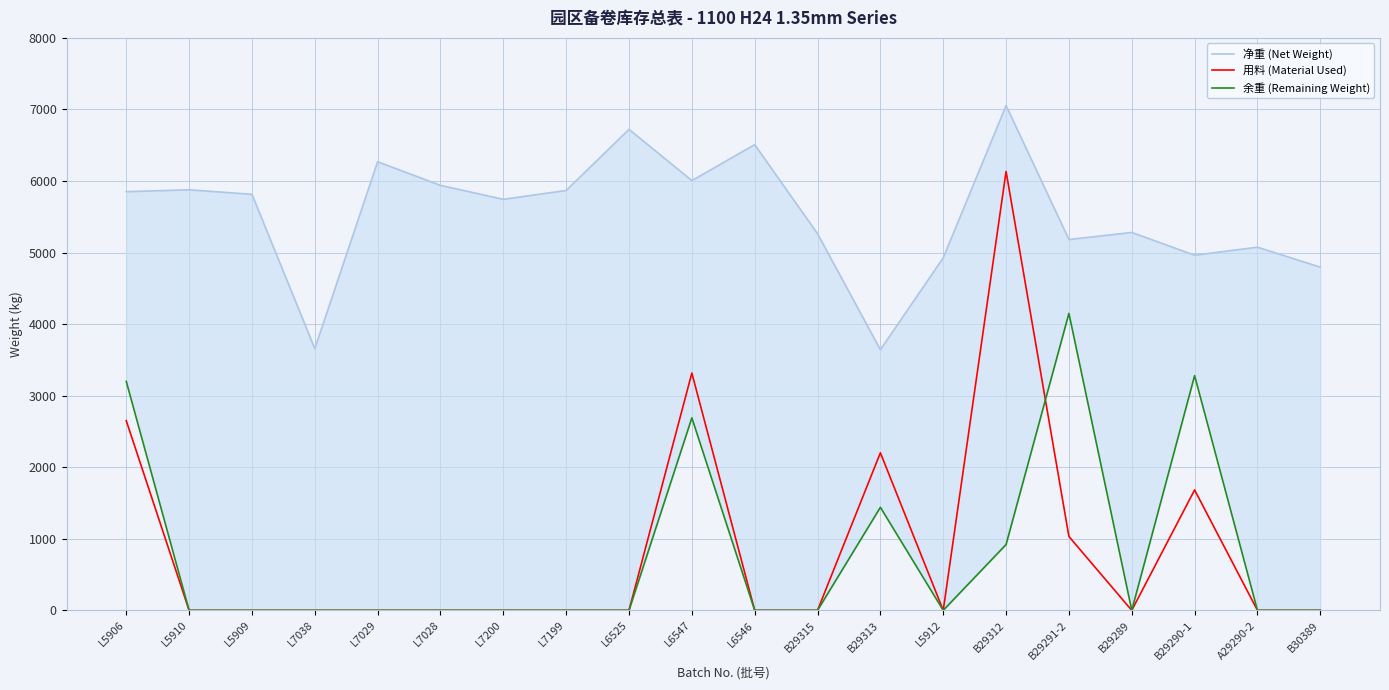

How many data points in 净重 (Net Weight) are above 5814?

9